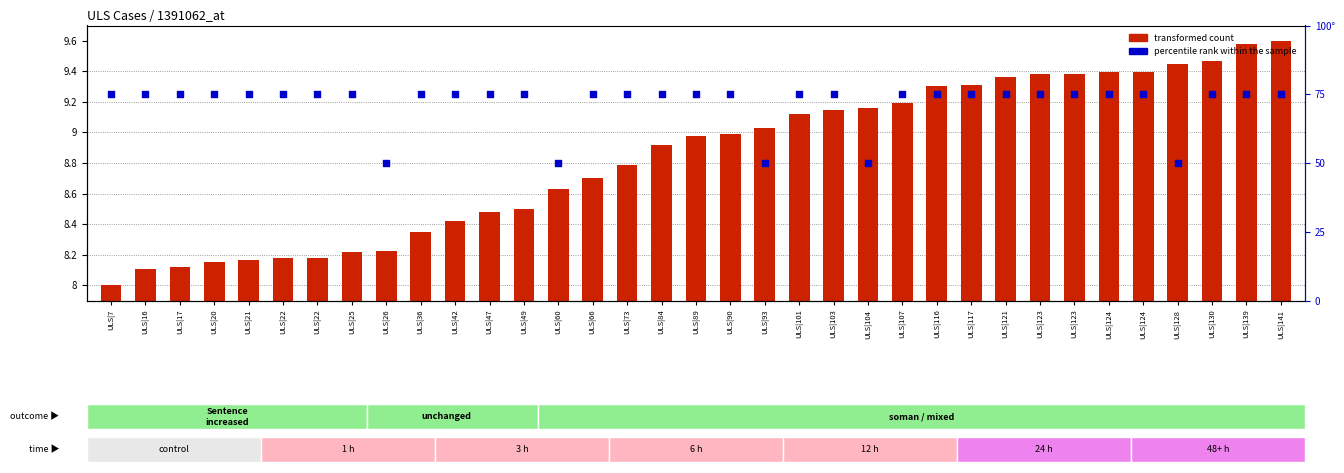

What is the total value across all series at ULS|22?

17.4